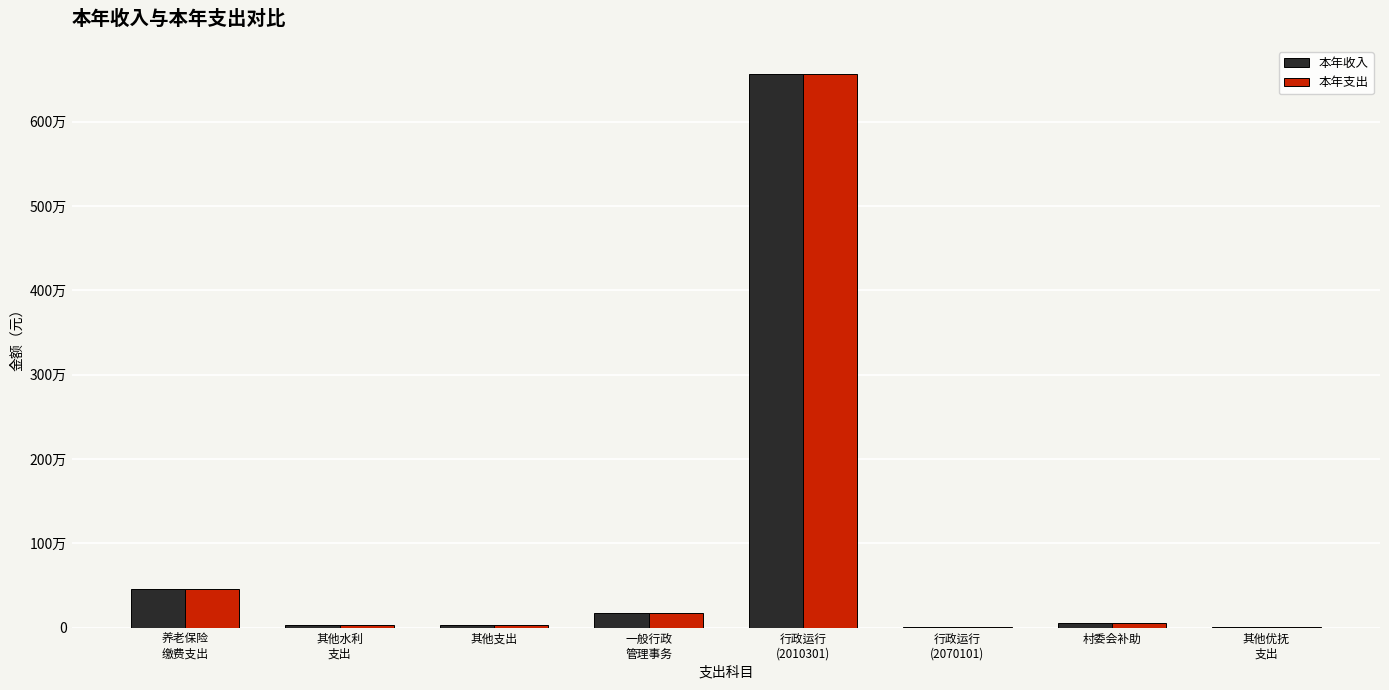

The value of 本年支出 at 一般行政
管理事务 is 168092.0. True or false?

True